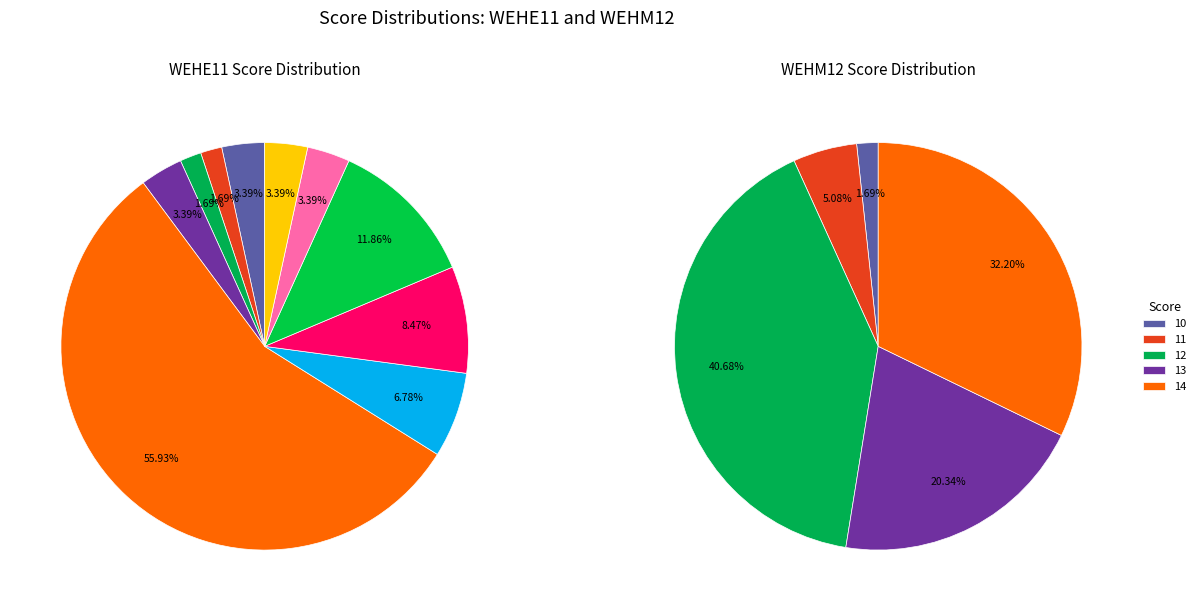

What is the change in value from 6-7 to 13?

+6